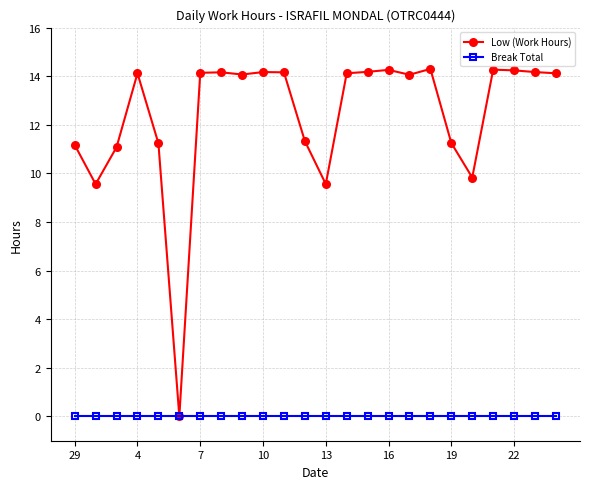

What is the value of the Low (Work Hours) point at the 3rd from the left?

11.1